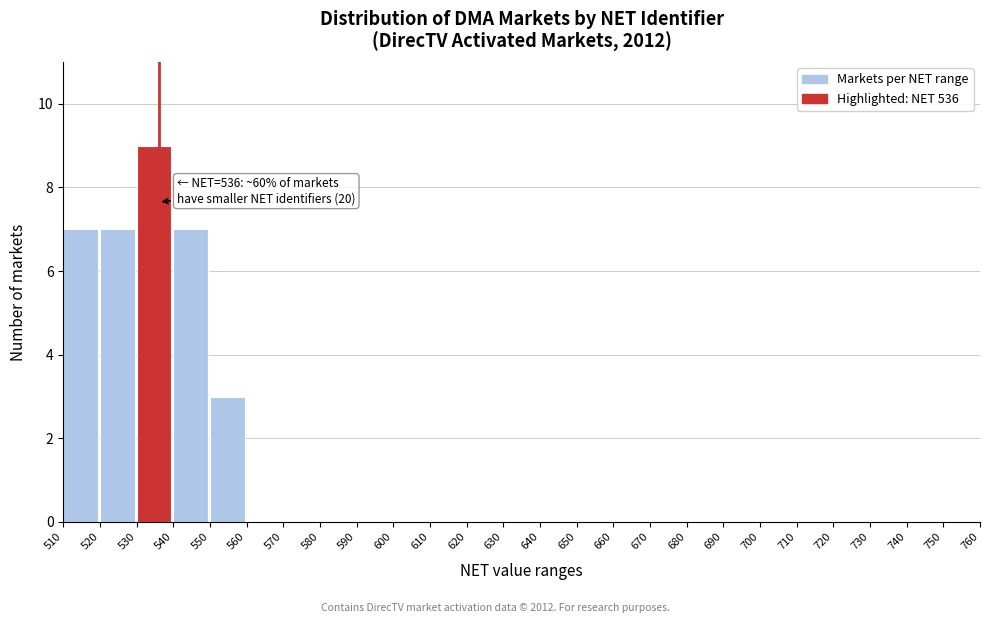

Over which range of the x-axis is the bar tallest?

530 to 540